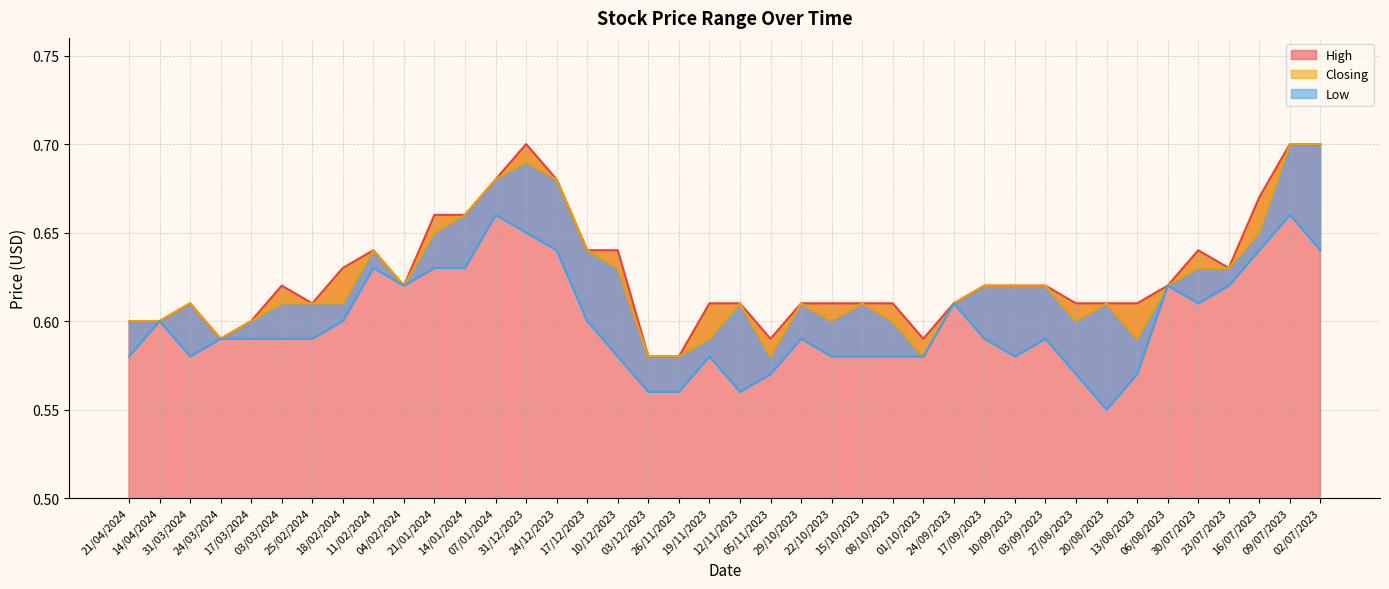

How many interior local valleys does the Low series have?

6